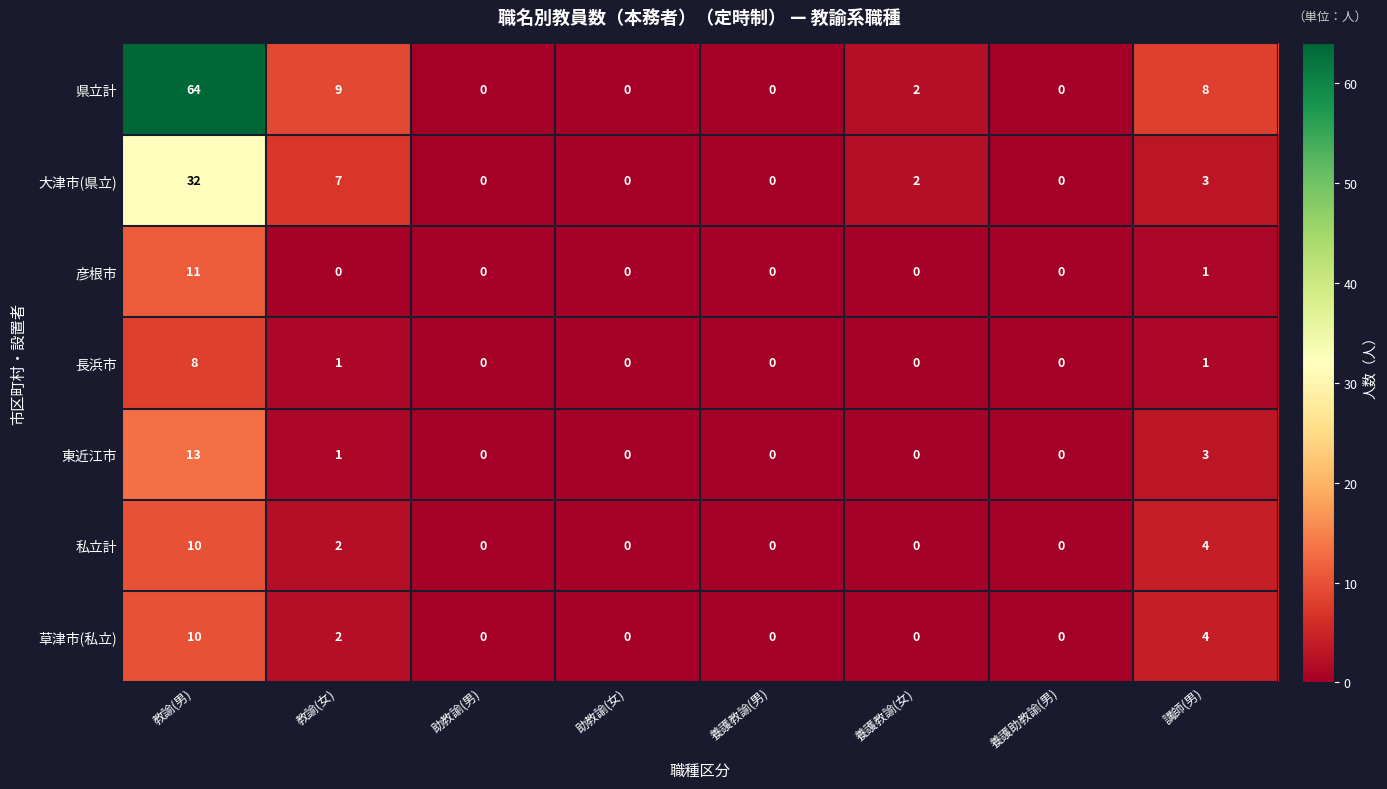

What is the spread (max minus min) of values at 講師(男)?

7